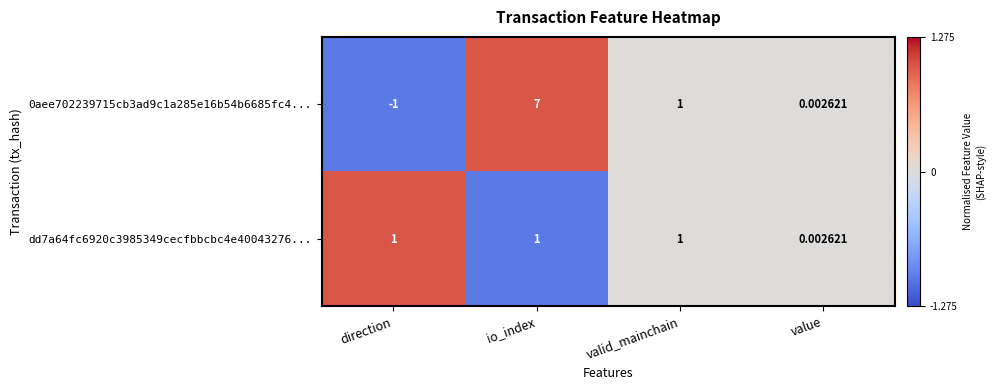

Where is 0aee702239715cb3ad9c1a285e16b54b6685fc4... nearest to the value 3?

valid_mainchain